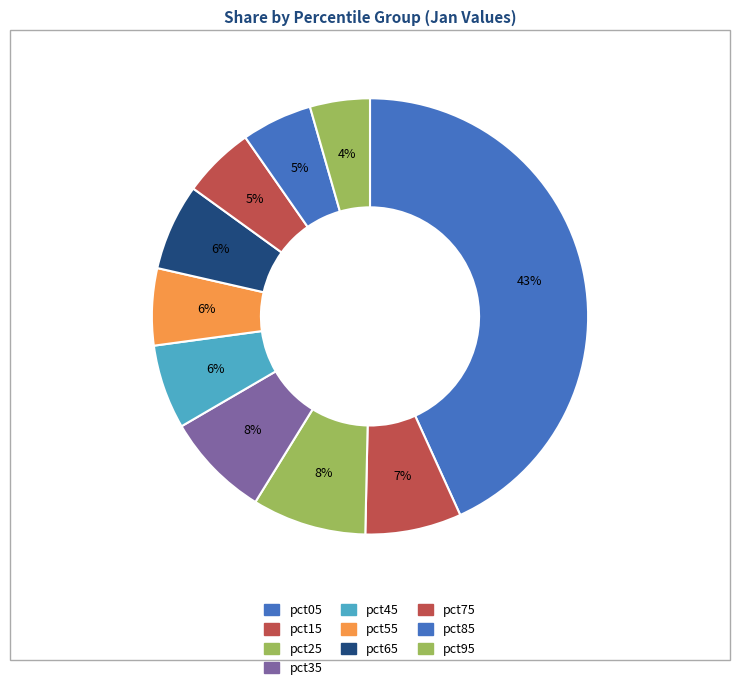

Is pct35 the majority of the pie?

No